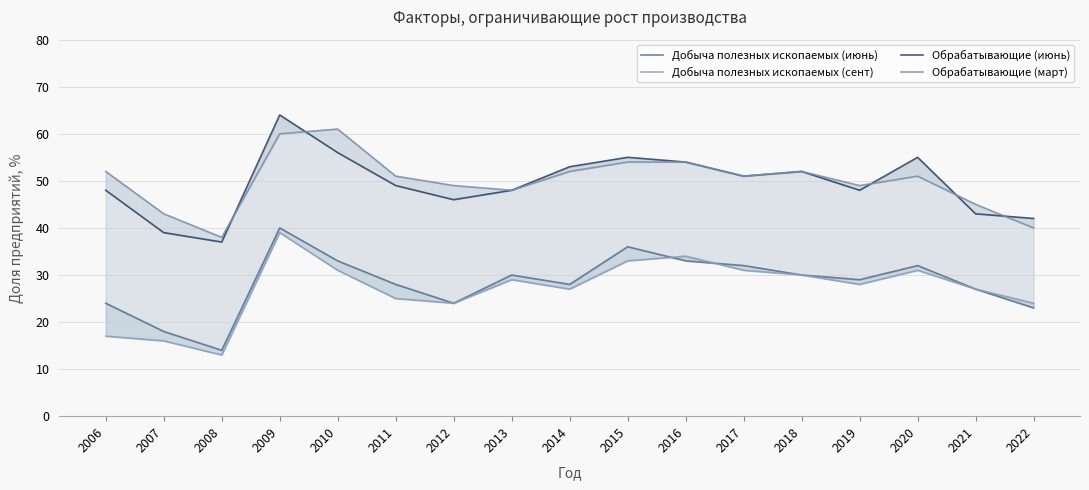

At 2011, list the series in order from smallest to largest.

Добыча полезных ископаемых (сент), Добыча полезных ископаемых (июнь), Обрабатывающие (июнь), Обрабатывающие (март)